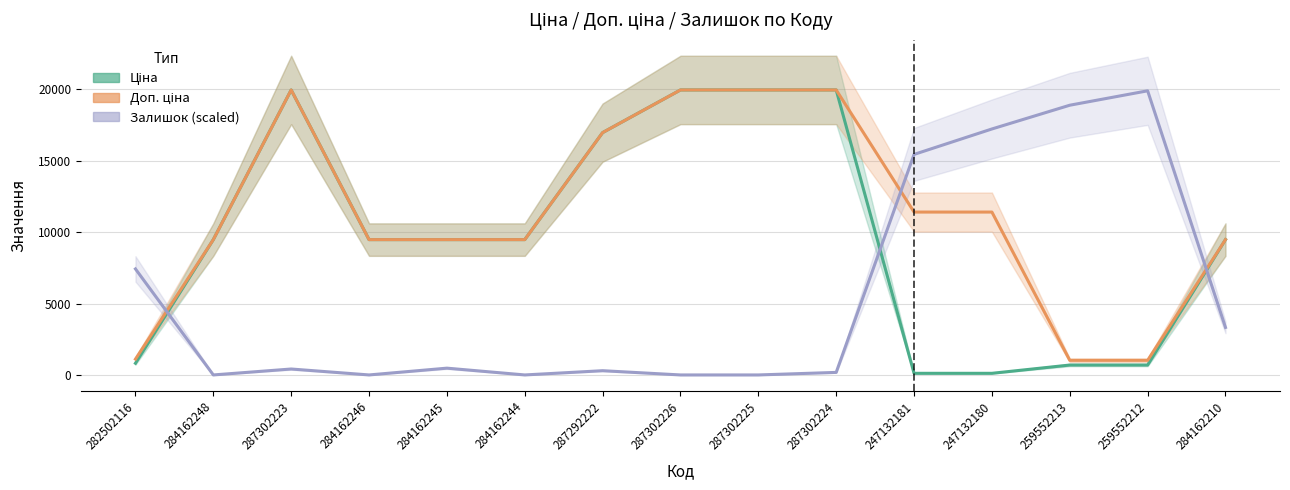

Does the chart display data point markers on the line(s)?

No